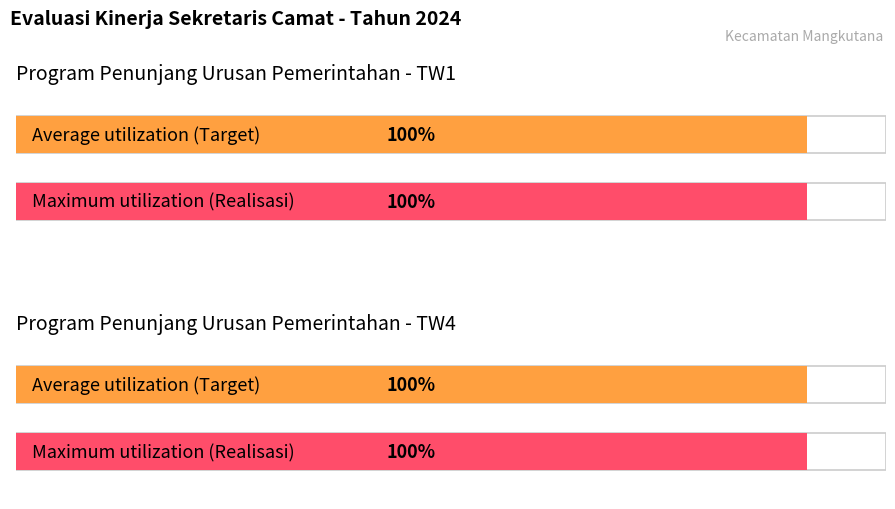

What is the approximate value of Target at TW4?

100.0